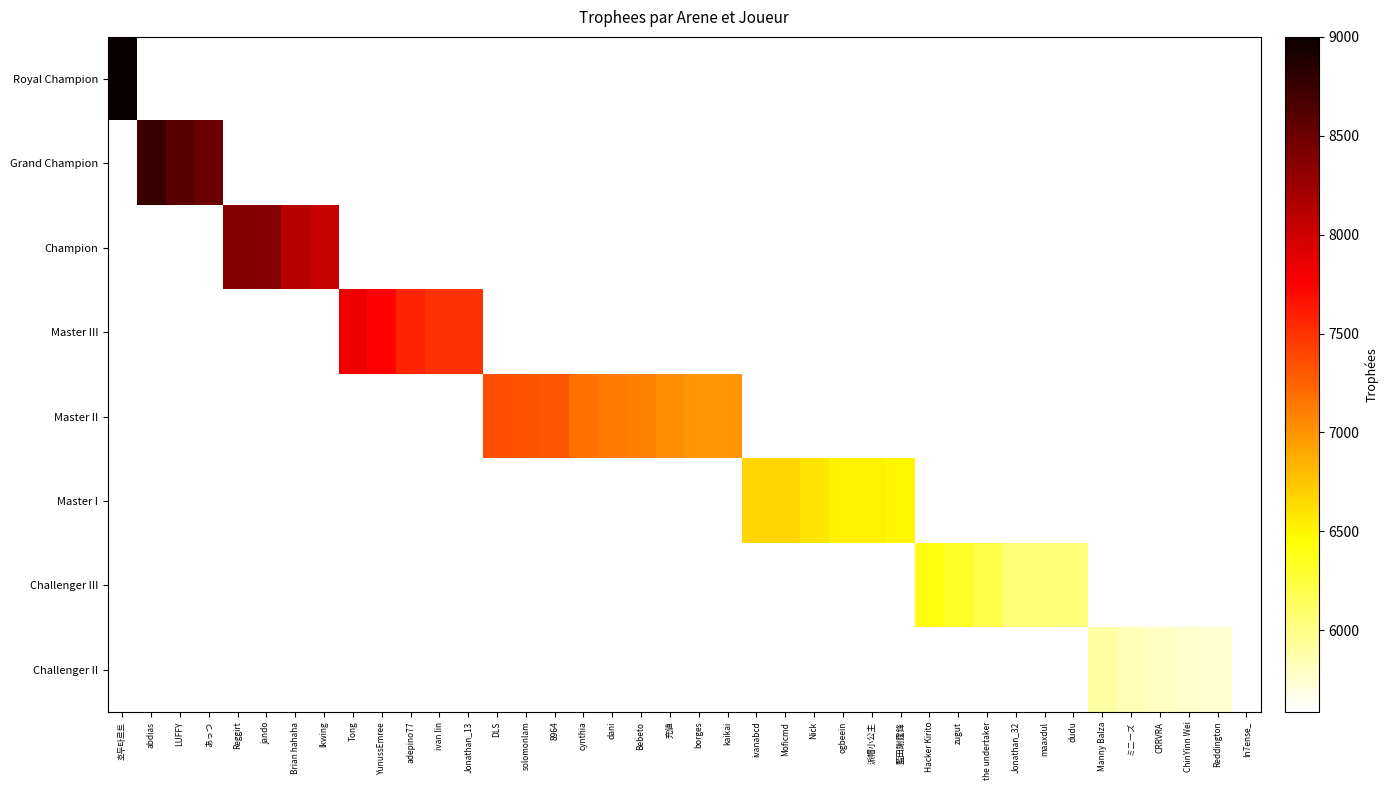

What is the total value across all series at ivan lin?

46609